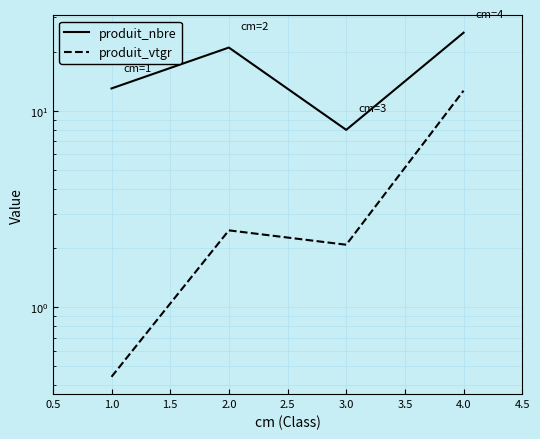

What position from the left is 3.0?

3